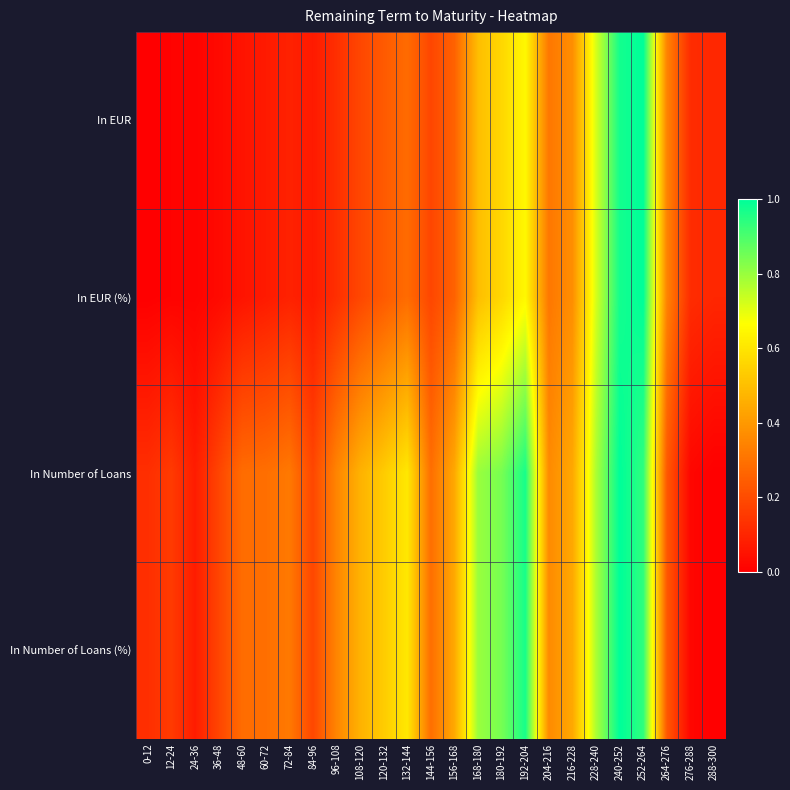

Reading left to right, transcribe all the data shown in this chart.

In EUR: 0-12=0.0	12-24=0.0	24-36=0.0	36-48=0.0	48-60=0.1	60-72=0.1	72-84=0.1	84-96=0.1	96-108=0.1	108-120=0.2	120-132=0.2	132-144=0.3	144-156=0.2	156-168=0.3	168-180=0.5	180-192=0.6	192-204=0.7	204-216=0.3	216-228=0.4	228-240=0.7	240-252=1.0	252-264=1.0	264-276=0.3	276-288=0.1	288-300=0.1
In EUR (%): 0-12=0.0	12-24=0.0	24-36=0.0	36-48=0.0	48-60=0.1	60-72=0.1	72-84=0.1	84-96=0.1	96-108=0.1	108-120=0.2	120-132=0.2	132-144=0.3	144-156=0.2	156-168=0.3	168-180=0.5	180-192=0.6	192-204=0.7	204-216=0.3	216-228=0.4	228-240=0.7	240-252=1.0	252-264=1.0	264-276=0.3	276-288=0.1	288-300=0.1
In Number of Loans: 0-12=0.1	12-24=0.2	24-36=0.1	36-48=0.2	48-60=0.3	60-72=0.3	72-84=0.3	84-96=0.2	96-108=0.3	108-120=0.5	120-132=0.5	132-144=0.6	144-156=0.3	156-168=0.4	168-180=0.8	180-192=0.8	192-204=1.0	204-216=0.4	216-228=0.4	228-240=0.8	240-252=1.0	252-264=0.9	264-276=0.2	276-288=0.0	288-300=0.0
In Number of Loans (%): 0-12=0.1	12-24=0.2	24-36=0.1	36-48=0.2	48-60=0.3	60-72=0.3	72-84=0.3	84-96=0.2	96-108=0.3	108-120=0.5	120-132=0.5	132-144=0.6	144-156=0.3	156-168=0.4	168-180=0.8	180-192=0.8	192-204=1.0	204-216=0.4	216-228=0.4	228-240=0.8	240-252=1.0	252-264=0.9	264-276=0.2	276-288=0.0	288-300=0.0